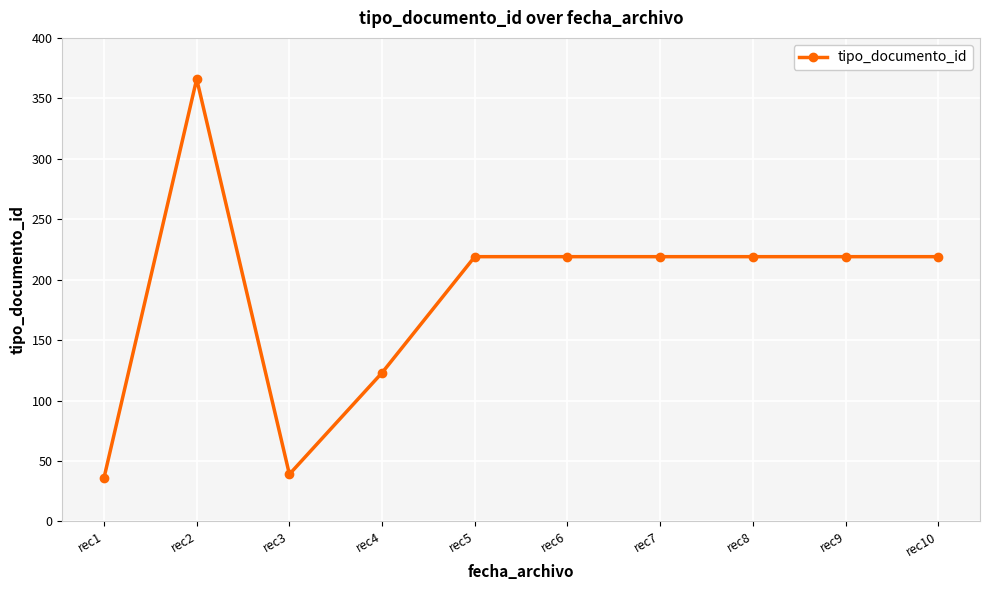

What is the change in value from rec3 to rec10?

+180